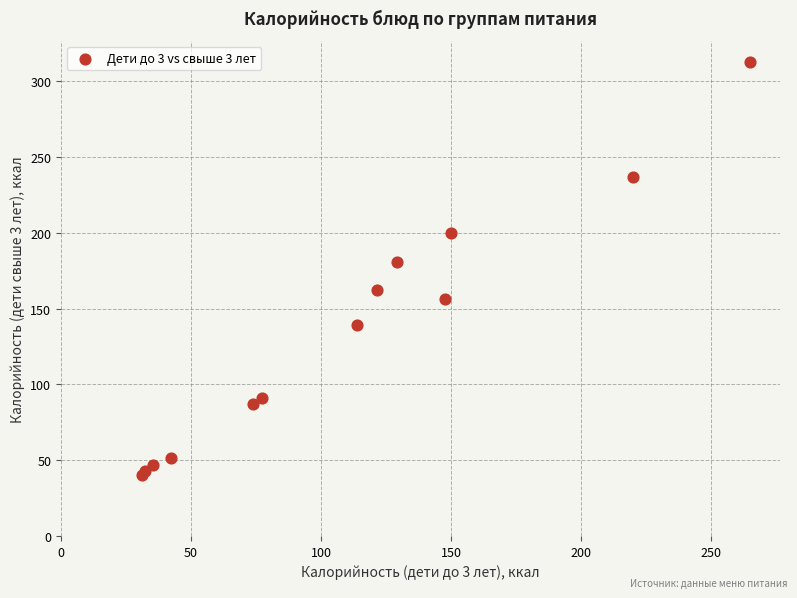

What Y value in the scatter plot is closest to 176?

181.0